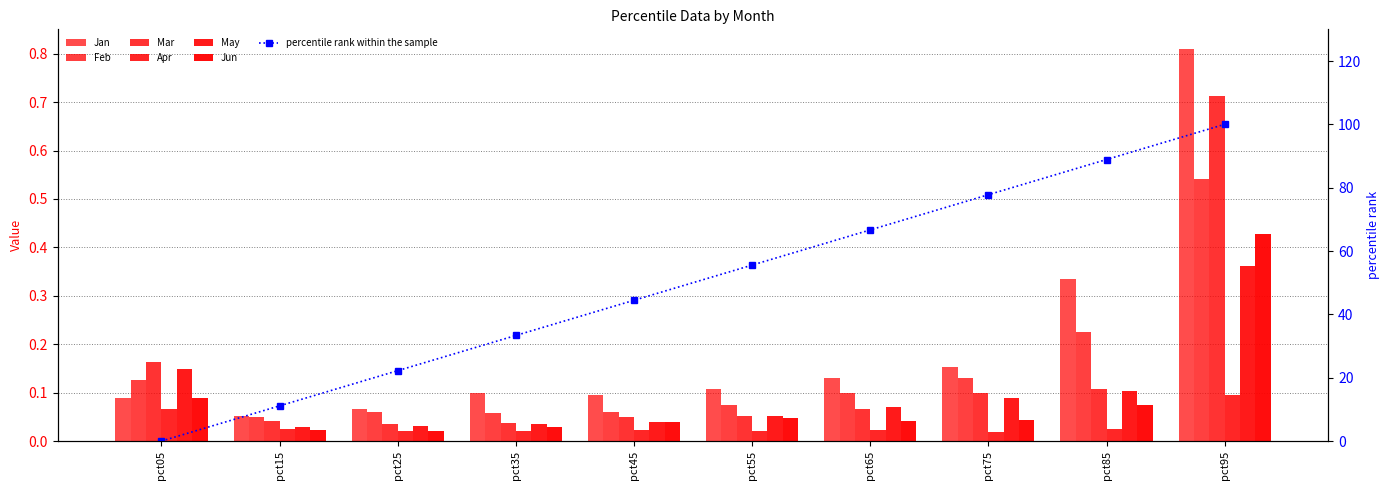

Rank the series at pct65 from highest to lowest value.

Jan, Feb, May, Mar, Jun, Apr